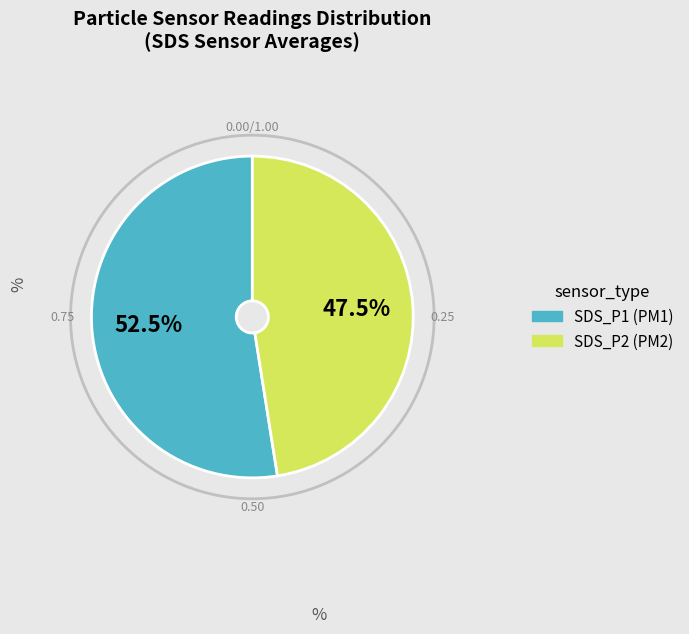

Is there a majority slice in this chart?

Yes